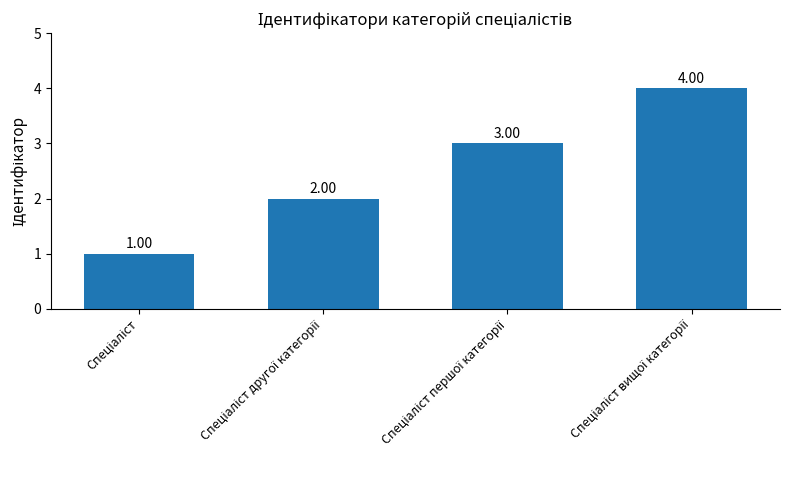

What is the difference between the maximum and minimum values?

3